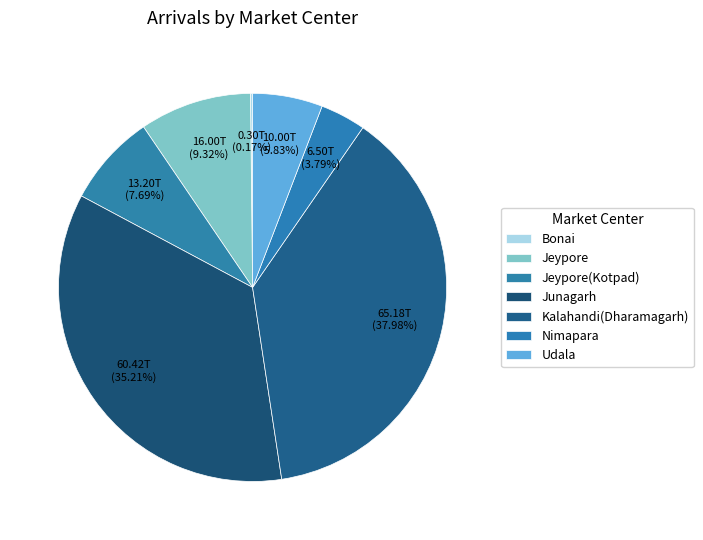

To the nearest percent, what is the difference between the Nimapara and Jeypore slice percentages?

6%